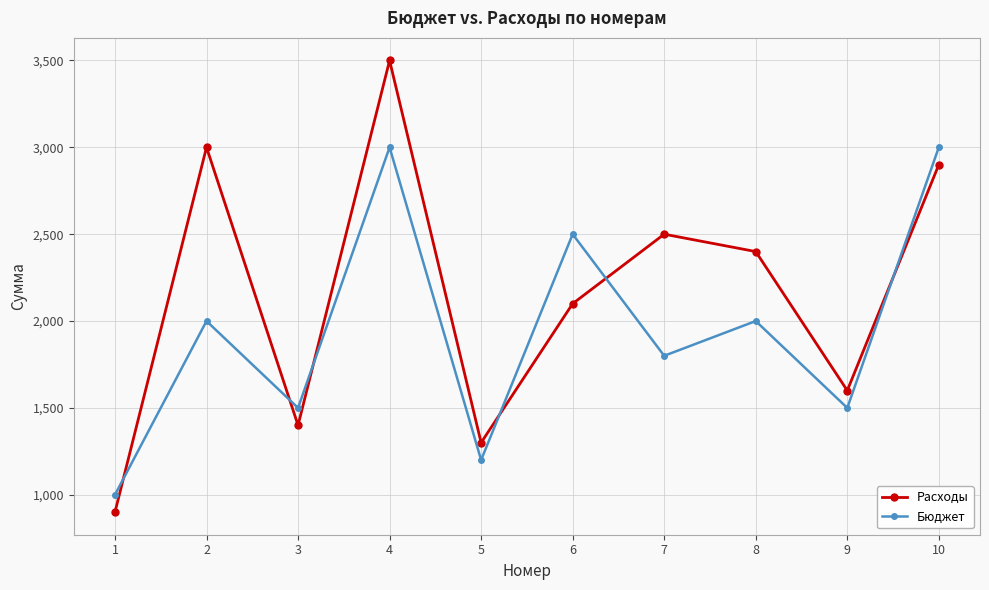

What is the minimum value for Расходы?

900